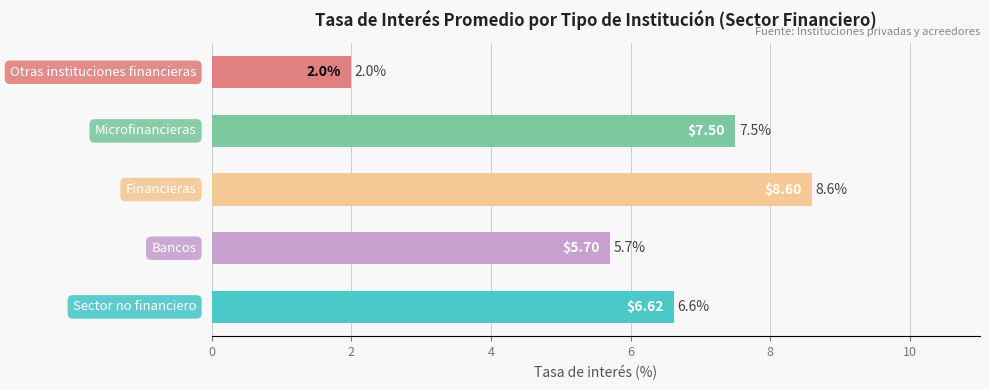

Which category has the highest value across all series?

Financieras